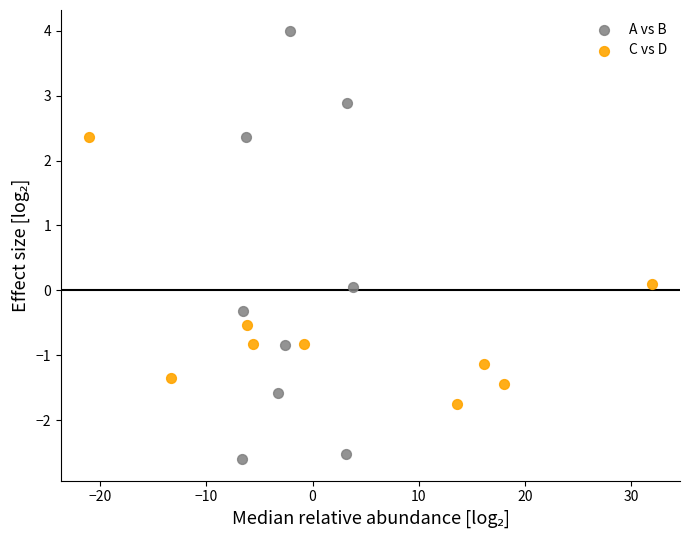

Which series has the largest Y range (max minus min)?

A vs B